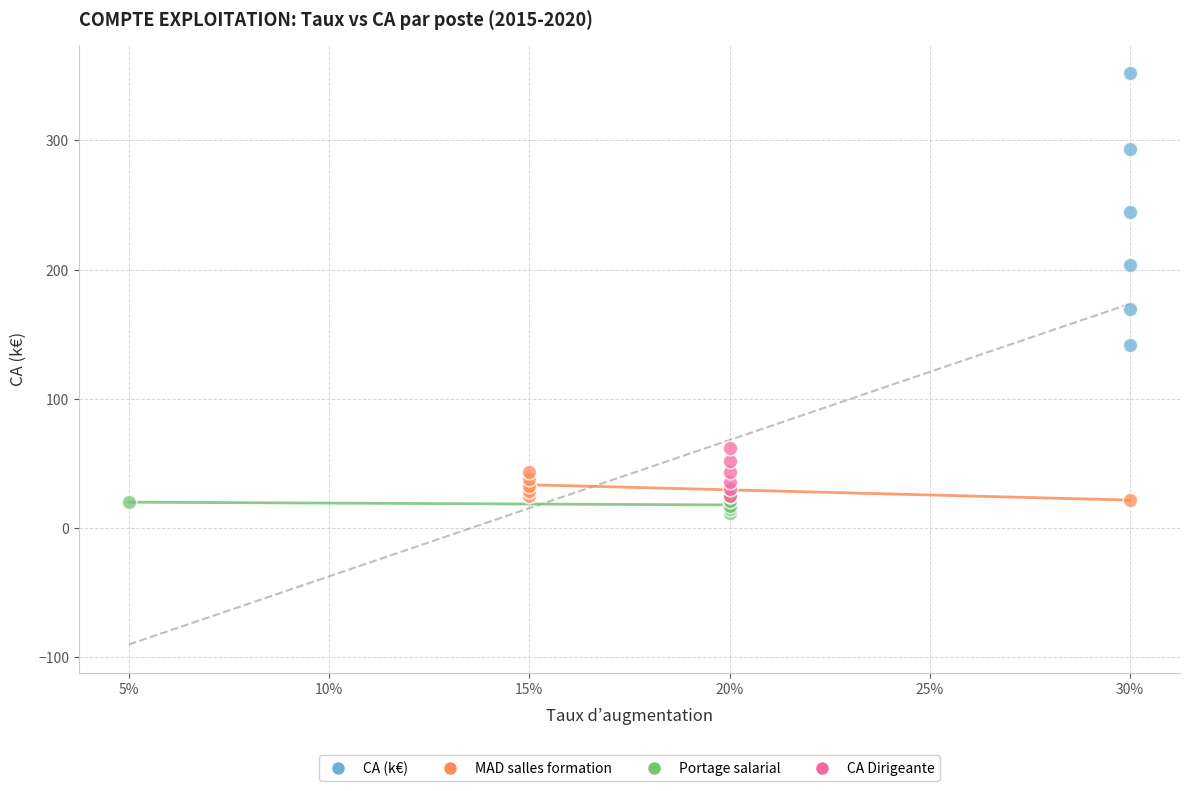

What are all the series names shown in the legend?

CA (k€), MAD salles formation, Portage salarial, CA Dirigeante